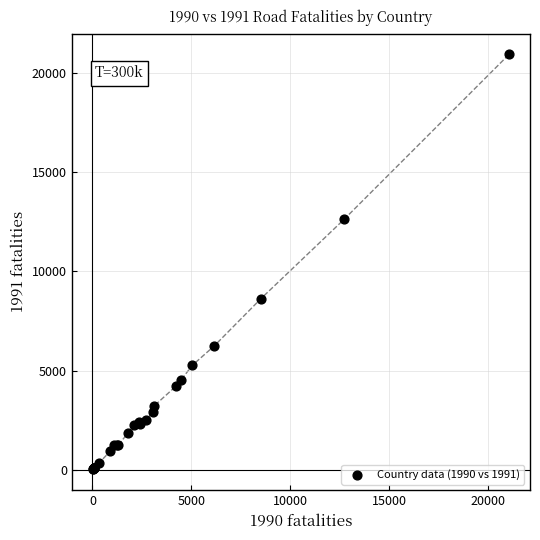

What Y value in the scatter plot is closest to 10481?

8631